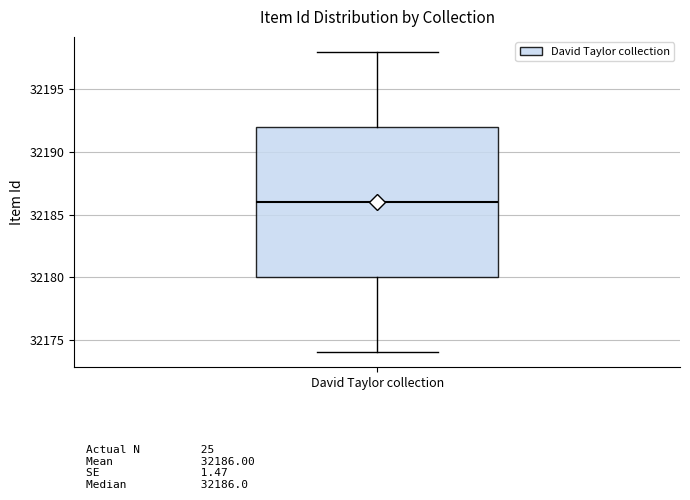

Where is the lower edge of the box for David Taylor collection on the y-axis? The values are not printed on the chart, so give them approximately, as read against the axis.

32180